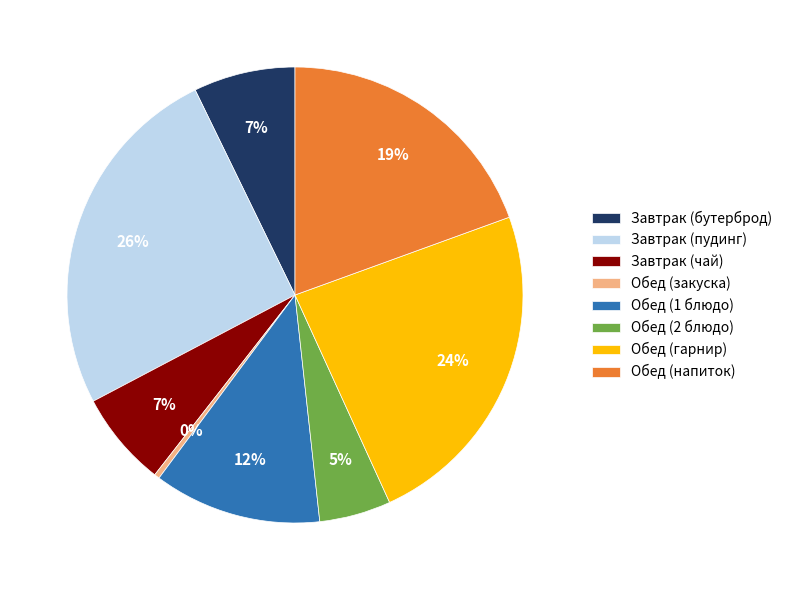

Is the sum of Завтрак (бутерброд) and Обед (2 блюдо) greater than half?

No